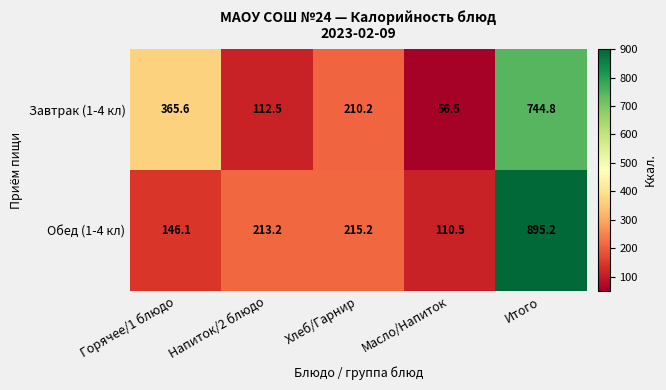

At Масло/Напиток, list the series in order from largest to smallest.

Обед (1-4 кл), Завтрак (1-4 кл)